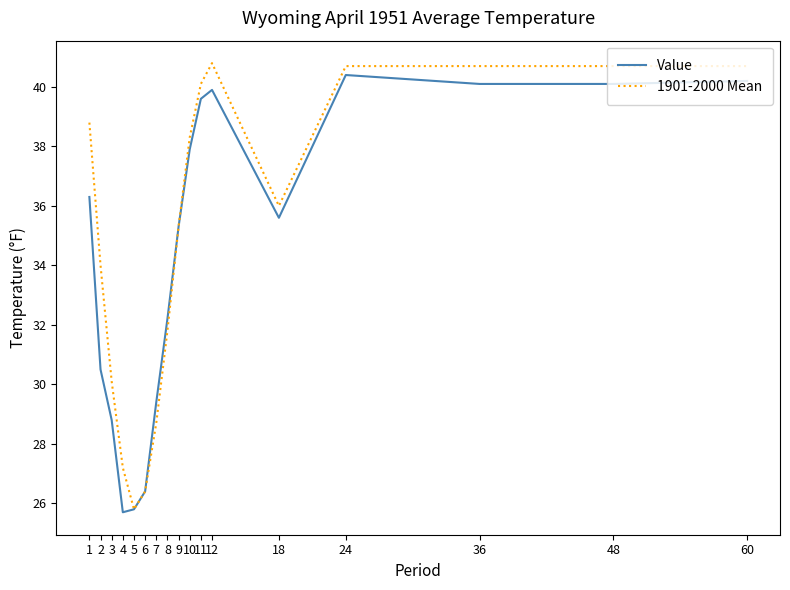

At which label does 1901-2000 Mean reach its minimum?

5